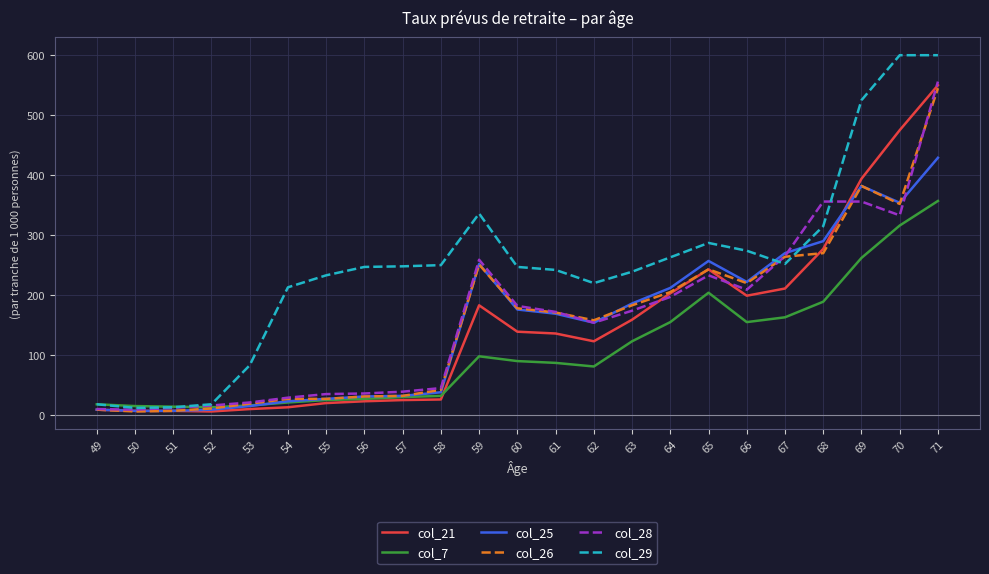

True or false: col_29 has a value of 525 at 69.

True